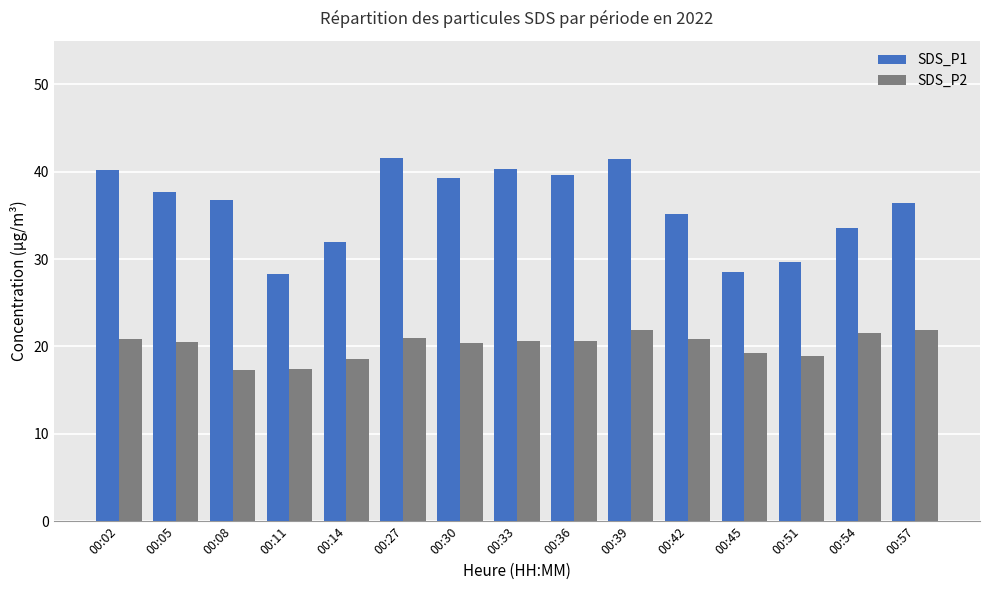

List the series in order of their overall mean, highest first.

SDS_P1, SDS_P2